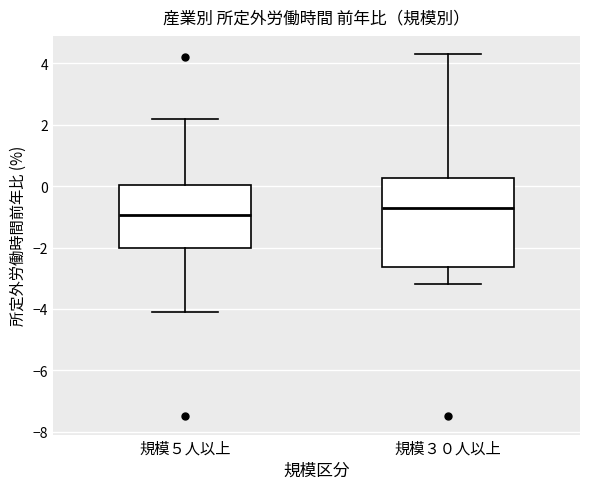

Where does the lower whisker of the box for 規模５人以上 end on the y-axis? The values are not printed on the chart, so give them approximately, as read against the axis.

-4.0